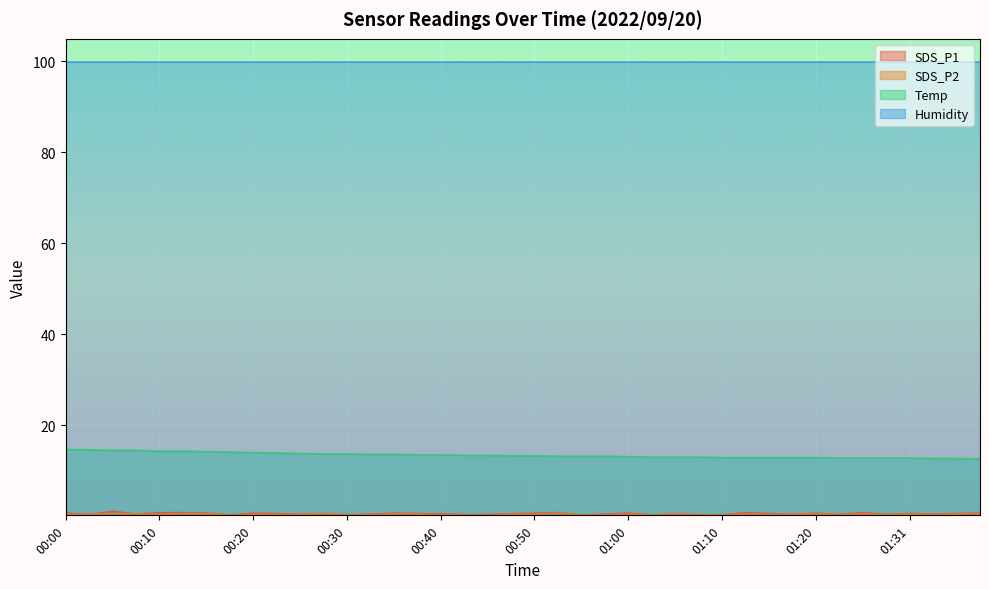

The value of SDS_P2 at 00:00 is 0.5. True or false?

True